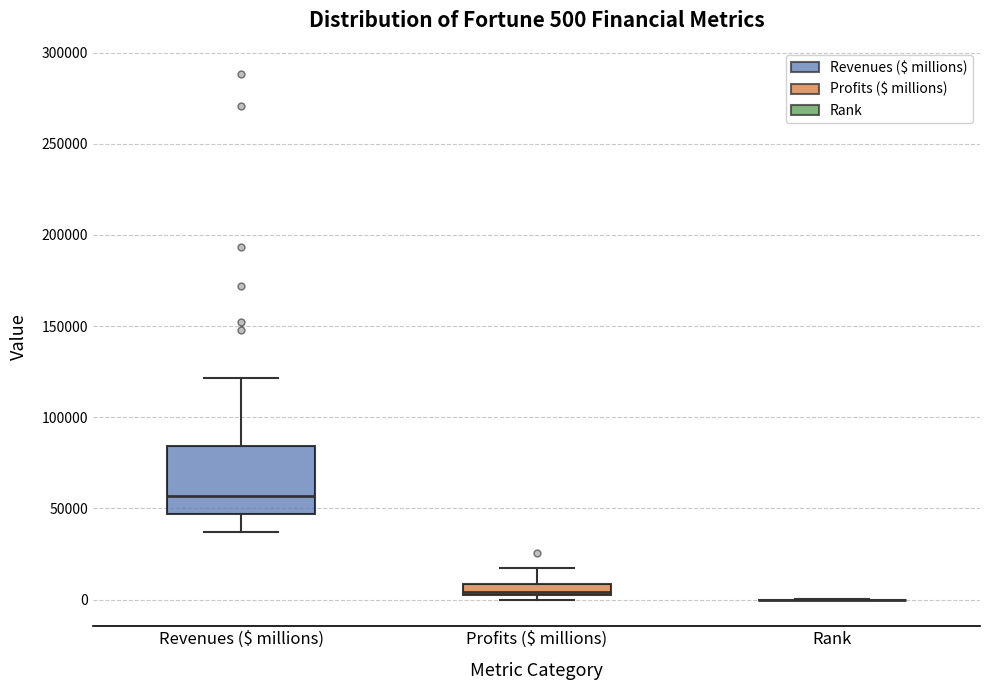

Which box is the tallest, from its lower edge to its upper edge?

Revenues ($ millions)